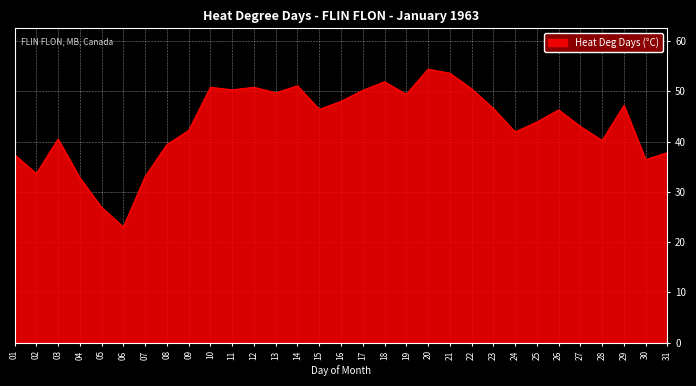

What is the difference between the maximum and minimum values?

31.4